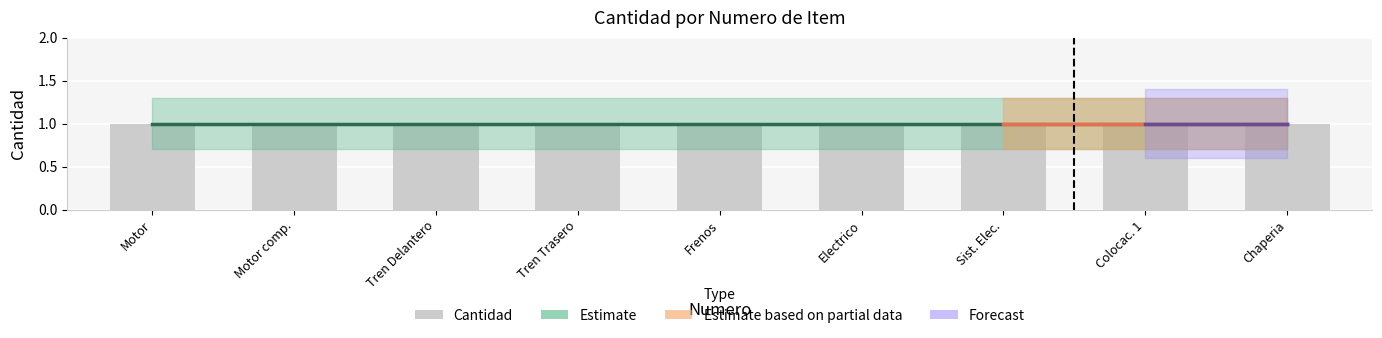

Which series changed the most between 2 and 7?

cantidad